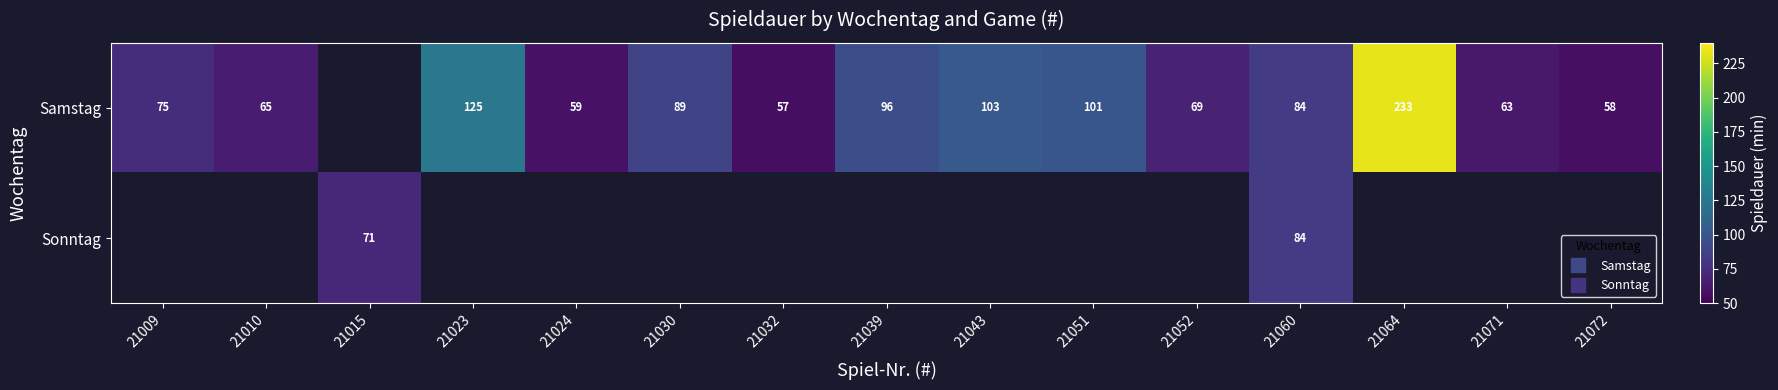

At which category does the chart reach its minimum across all series?

21032